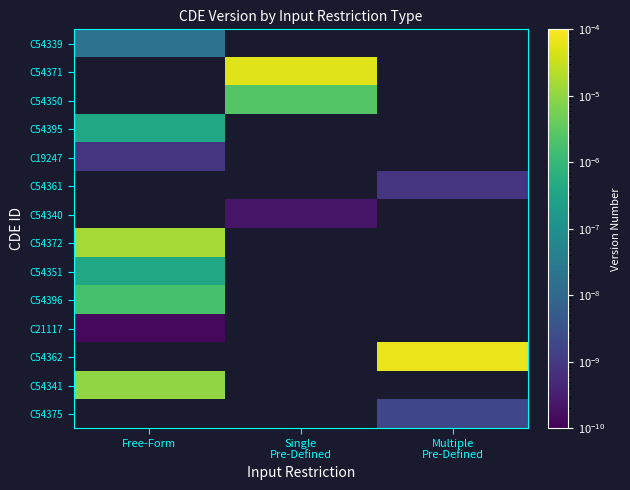

At how many categories does at least one series exceed 0?

3